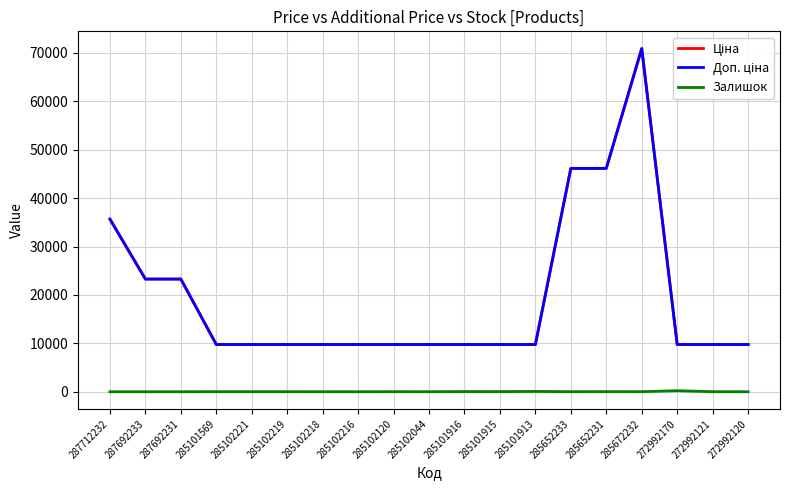

What is the label of the 8th point from the left?

285102216